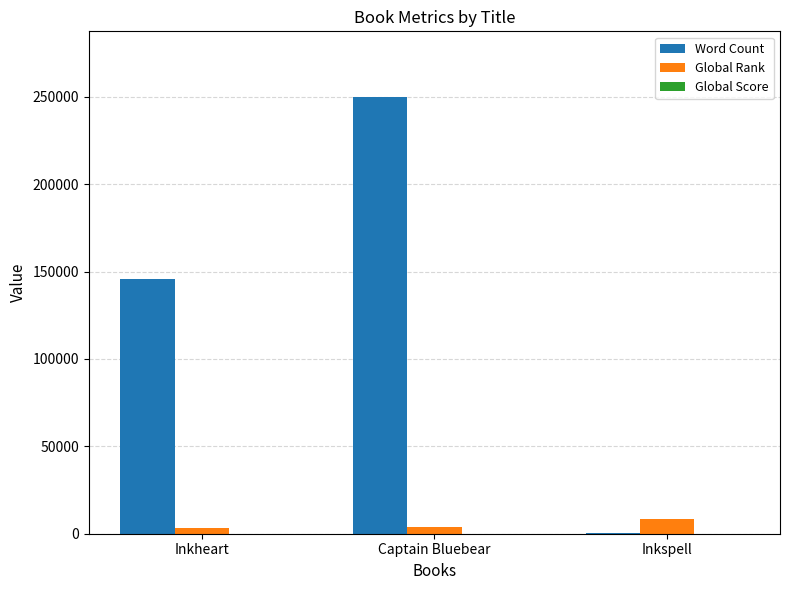

At which label is Word Count closest to 125317?

Inkheart